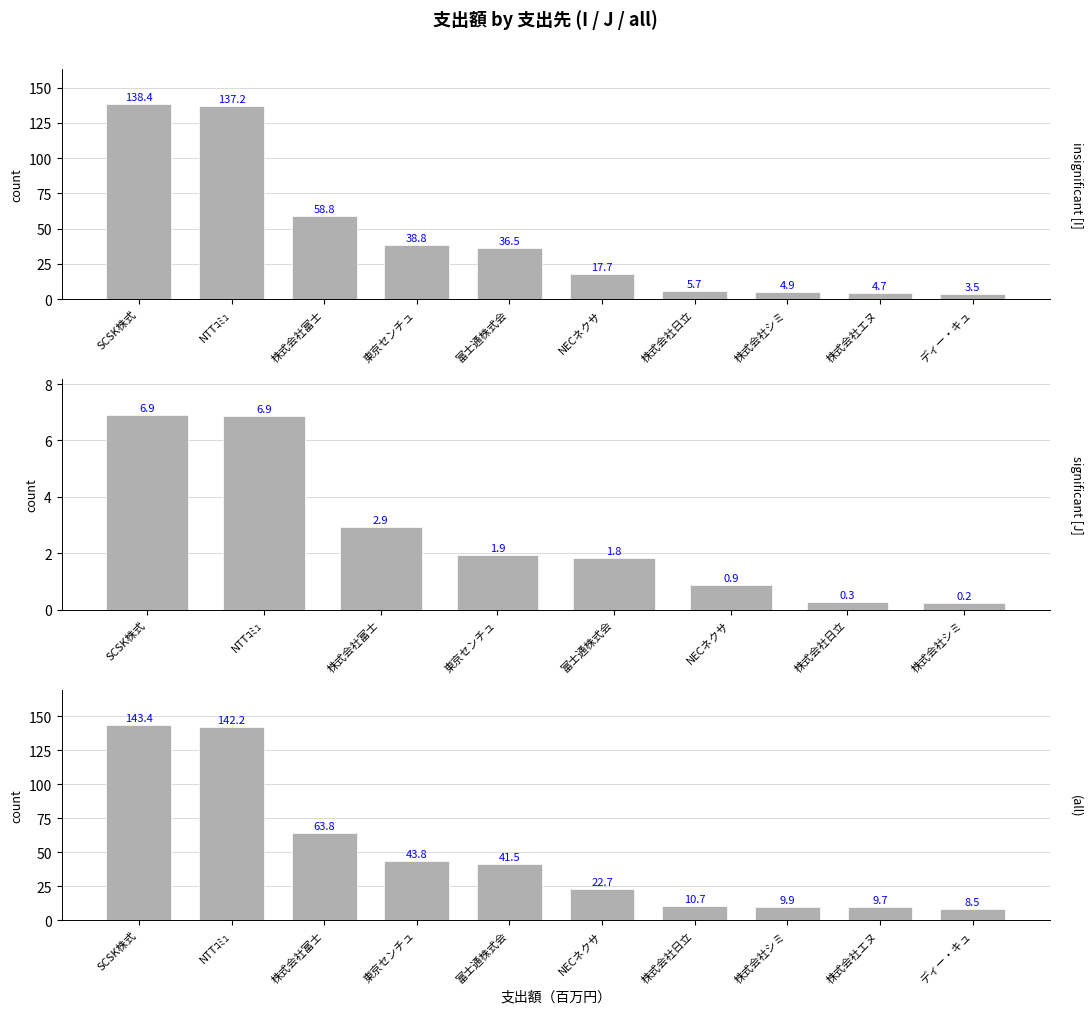

List the labels in order of value, largest first.

SCSK株式, NTTｺﾐｭ, 株式会社富士, 東京センチュ, 富士通株式会, NECネクサ, 株式会社日立, 株式会社シミ, 株式会社エヌ, ディー・キュ